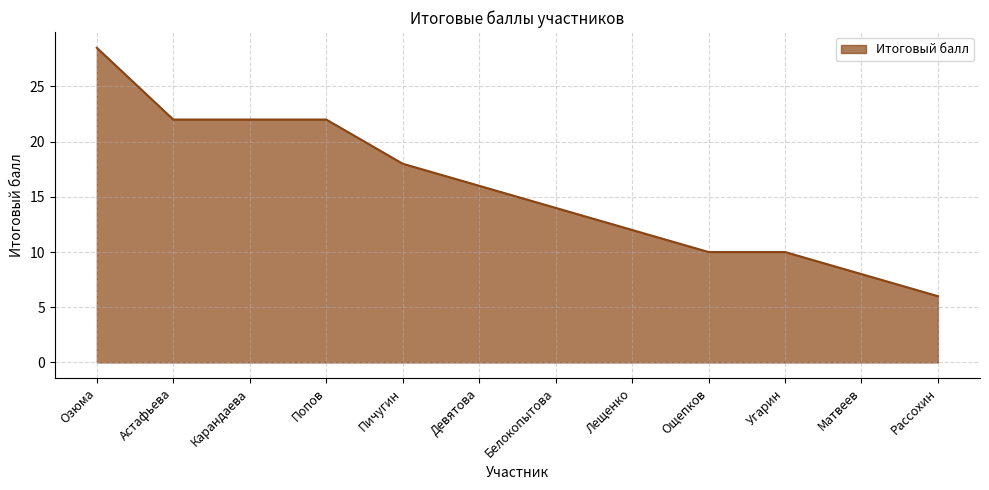

True or false: the data shows 7.8 at Попов.

False